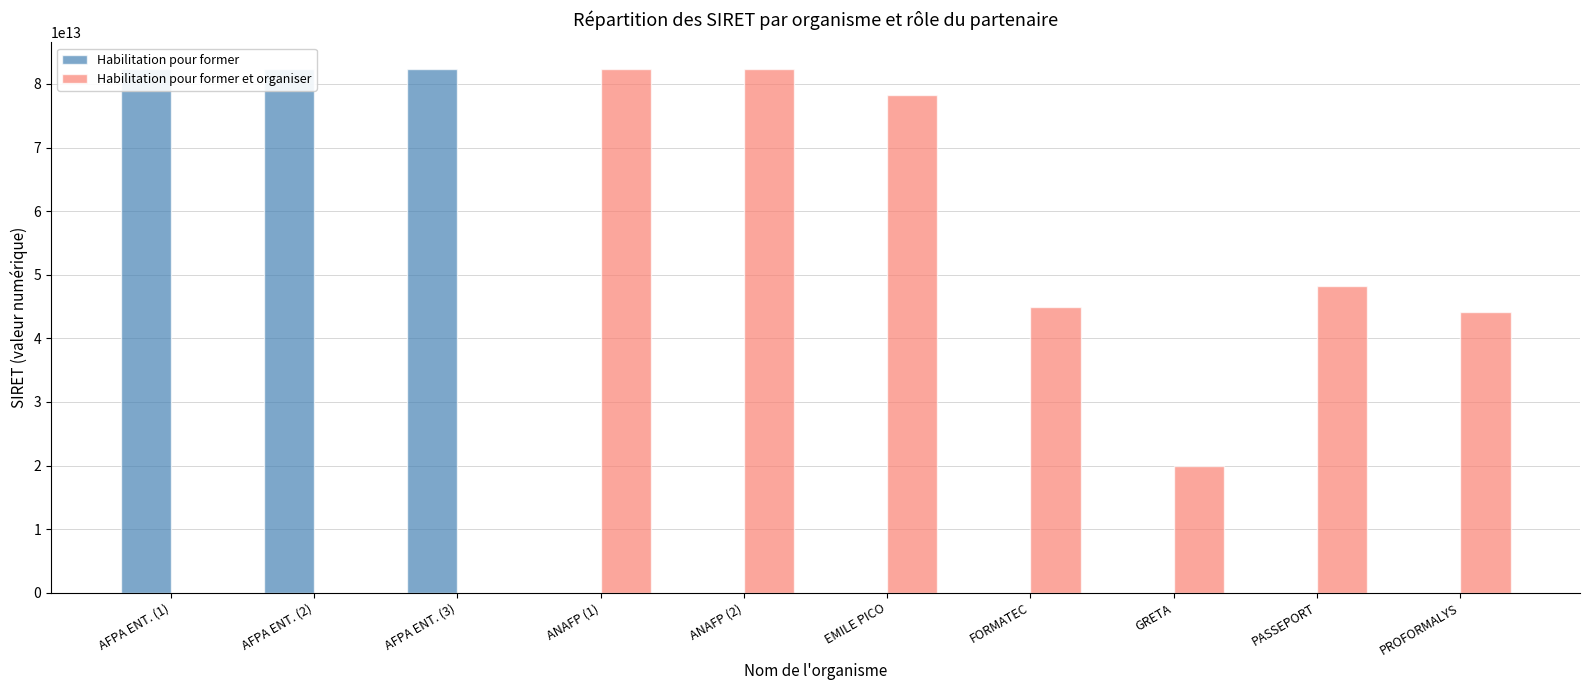

What is the label of the 2nd bar from the right?

PASSEPORT